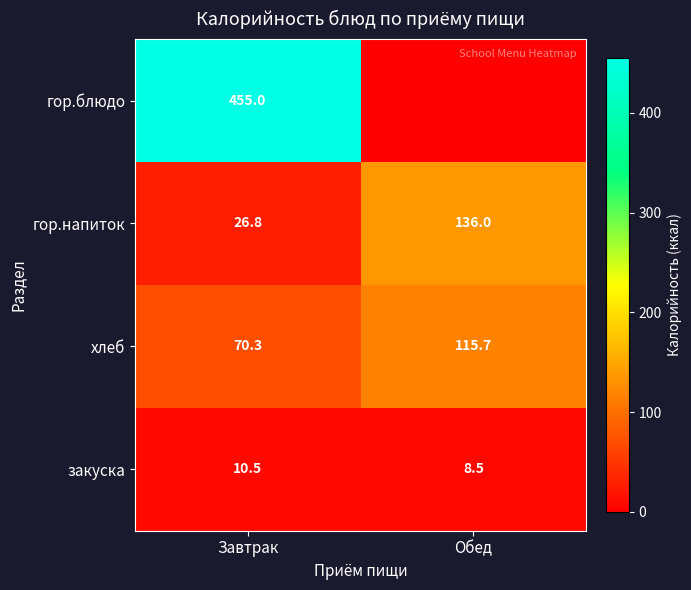

What is the maximum value for закуска?

10.5